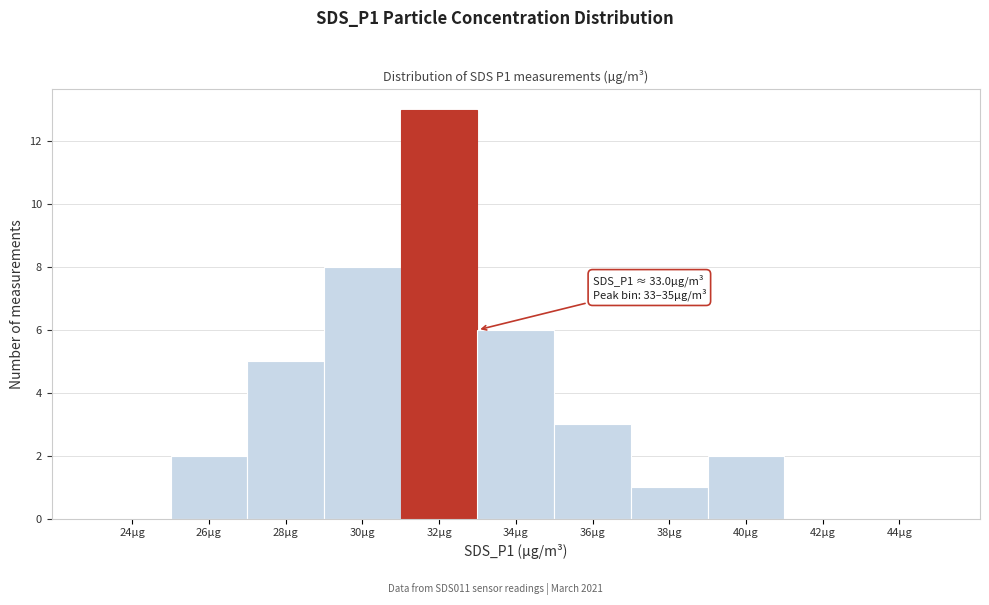

Reading left to right, transcribe all the data shown in this chart.

24µg=0	26µg=2	28µg=5	30µg=8	32µg=13	34µg=6	36µg=3	38µg=1	40µg=2	42µg=0	44µg=0